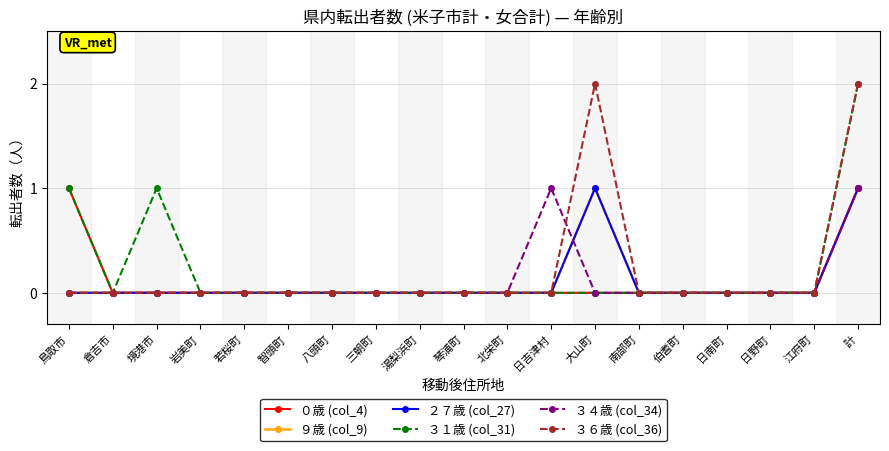

What is the total value across all series at 日吉津村?

1